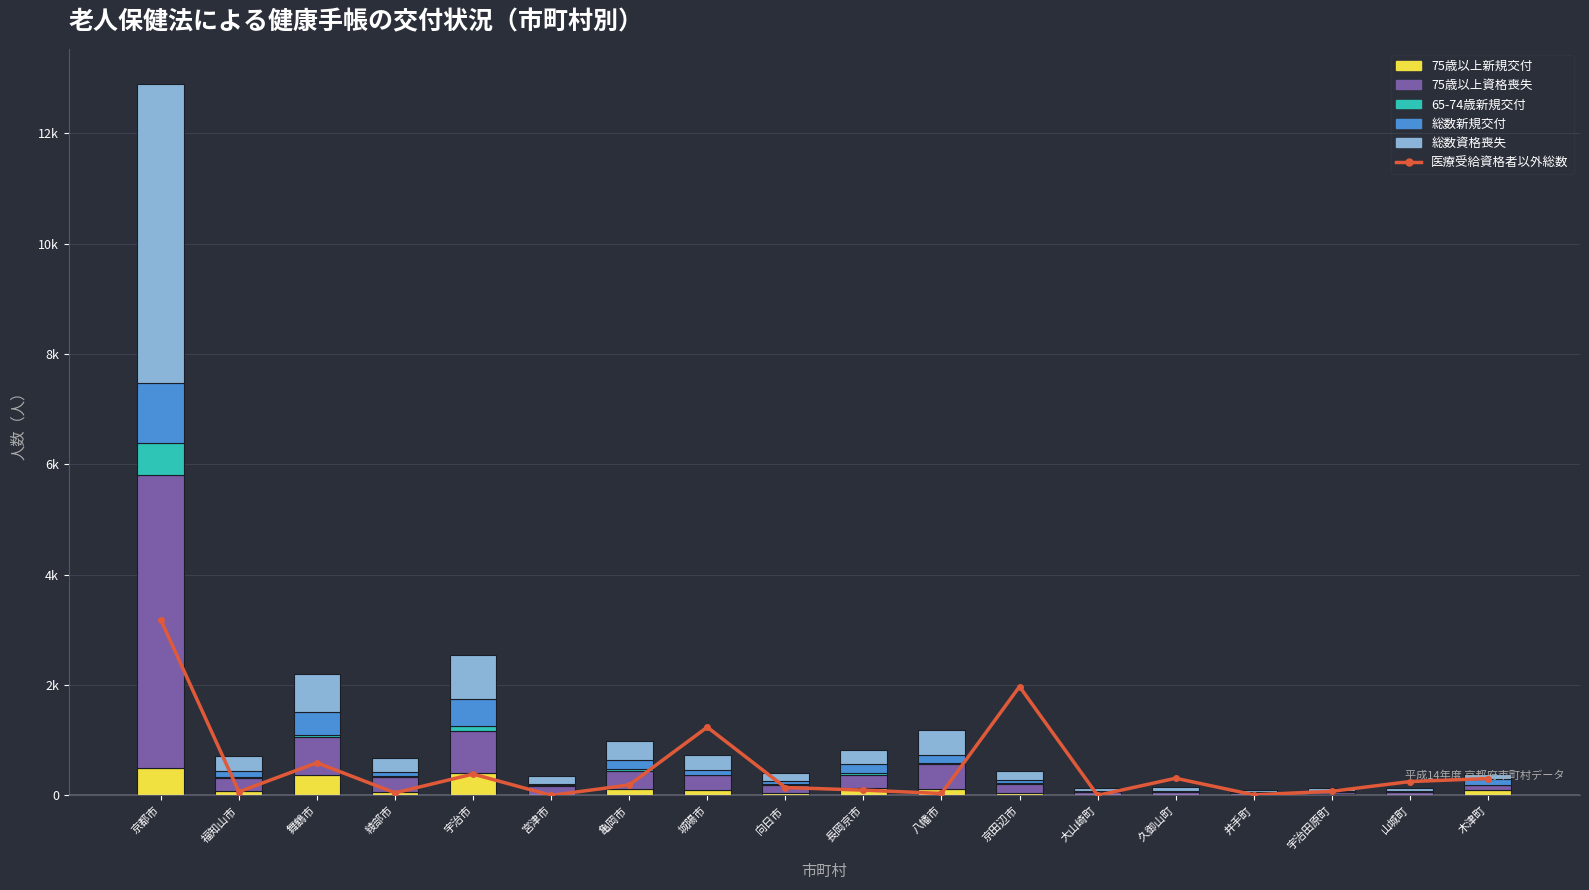

Reading left to right, list all the values displayed in this chart.

医療受給資格者以外総数: 京都市=3181	福知山市=65	舞鶴市=591	綾部市=45	宇治市=386	宮津市=0	亀岡市=189	城陽市=1237	向日市=142	長岡京市=95	八幡市=34	京田辺市=1972	大山崎町=1	久御山町=310	井手町=10	宇治田原町=74	山城町=250	木津町=305
75歳以上新規交付: 京都市=503	福知山市=74	舞鶴市=369	綾部市=69	宇治市=407	宮津市=15	亀岡市=122	城陽市=99	向日市=44	長岡京市=133	八幡市=122	京田辺市=40	大山崎町=1	久御山町=5	井手町=10	宇治田原町=16	山城町=12	木津町=95
75歳以上資格喪失: 京都市=5299	福知山市=235	舞鶴市=689	綾部市=262	宇治市=763	宮津市=152	亀岡市=327	城陽市=267	向日市=140	長岡京市=239	八幡市=441	京田辺市=160	大山崎町=55	久御山町=62	井手町=31	宇治田原町=37	山城町=43	木津町=92
65-74歳新規交付: 京都市=586	福知山市=31	舞鶴市=44	綾部市=12	宇治市=85	宮津市=12	亀岡市=34	城陽市=0	向日市=20	長岡京市=28	八幡市=26	京田辺市=21	大山崎町=7	久御山町=7	井手町=2	宇治田原町=7	山城町=9	木津町=6
総数新規交付: 京都市=1089	福知山市=105	舞鶴市=413	綾部市=81	宇治市=492	宮津市=27	亀岡市=156	城陽市=99	向日市=64	長岡京市=161	八幡市=148	京田辺市=61	大山崎町=8	久御山町=12	井手町=12	宇治田原町=23	山城町=21	木津町=101
総数資格喪失: 京都市=5412	福知山市=275	舞鶴市=690	綾部市=262	宇治市=802	宮津市=152	亀岡市=344	城陽市=267	向日市=146	長岡京市=257	八幡市=449	京田辺市=168	大山崎町=55	久御山町=66	井手町=38	宇治田原町=43	山城町=43	木津町=93